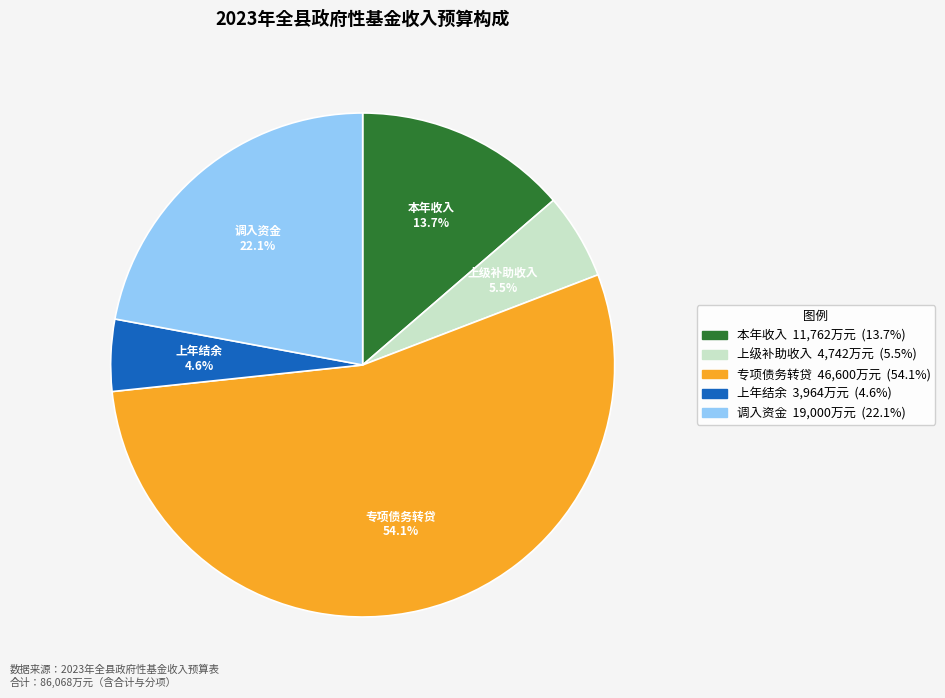

Does any single category account for the majority?

Yes